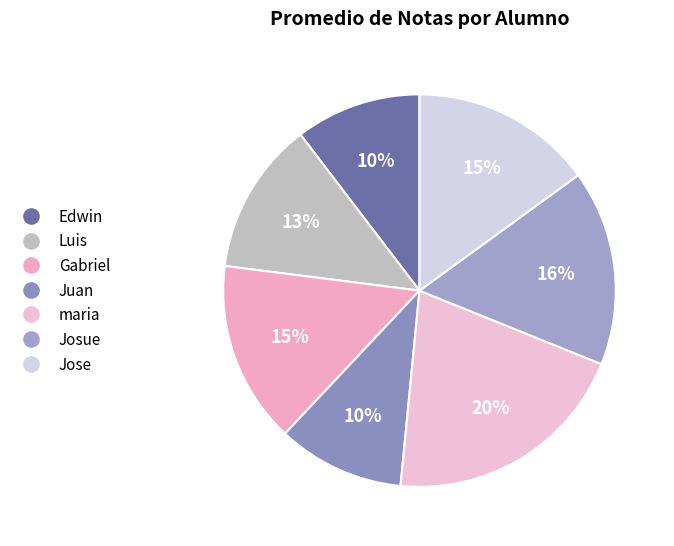

Do Josue and maria together represent more than half of the pie?

No